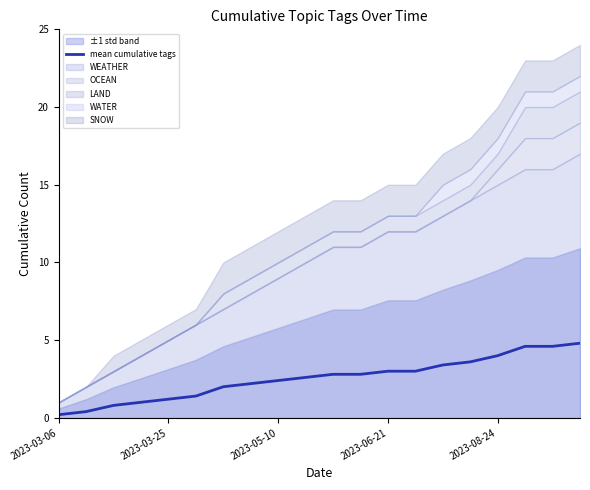

What is the change in value from 10 to 13?

+0.2